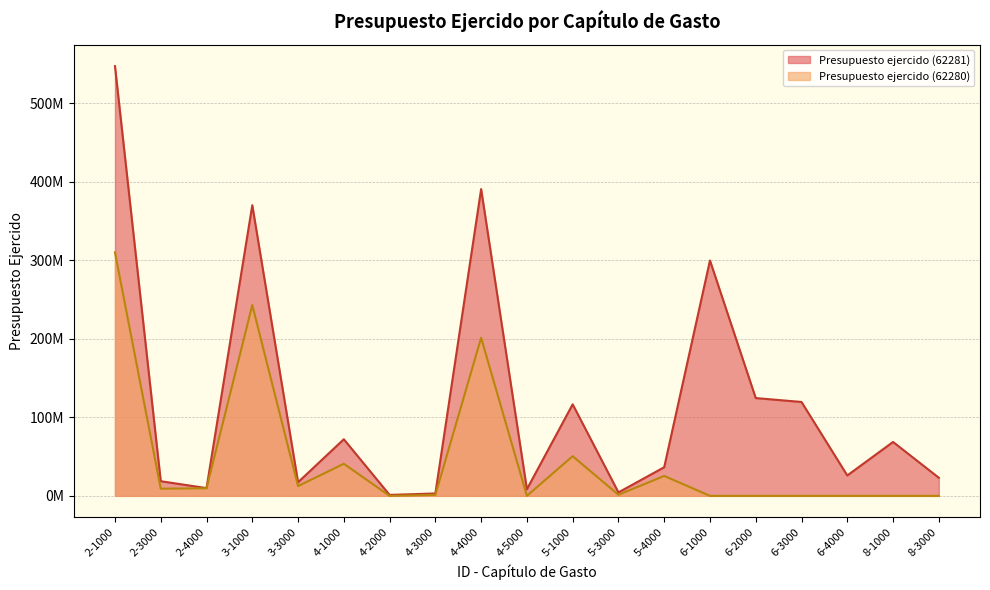

What are all the series names shown in the legend?

Presupuesto ejercido (62281), Presupuesto ejercido (62280)